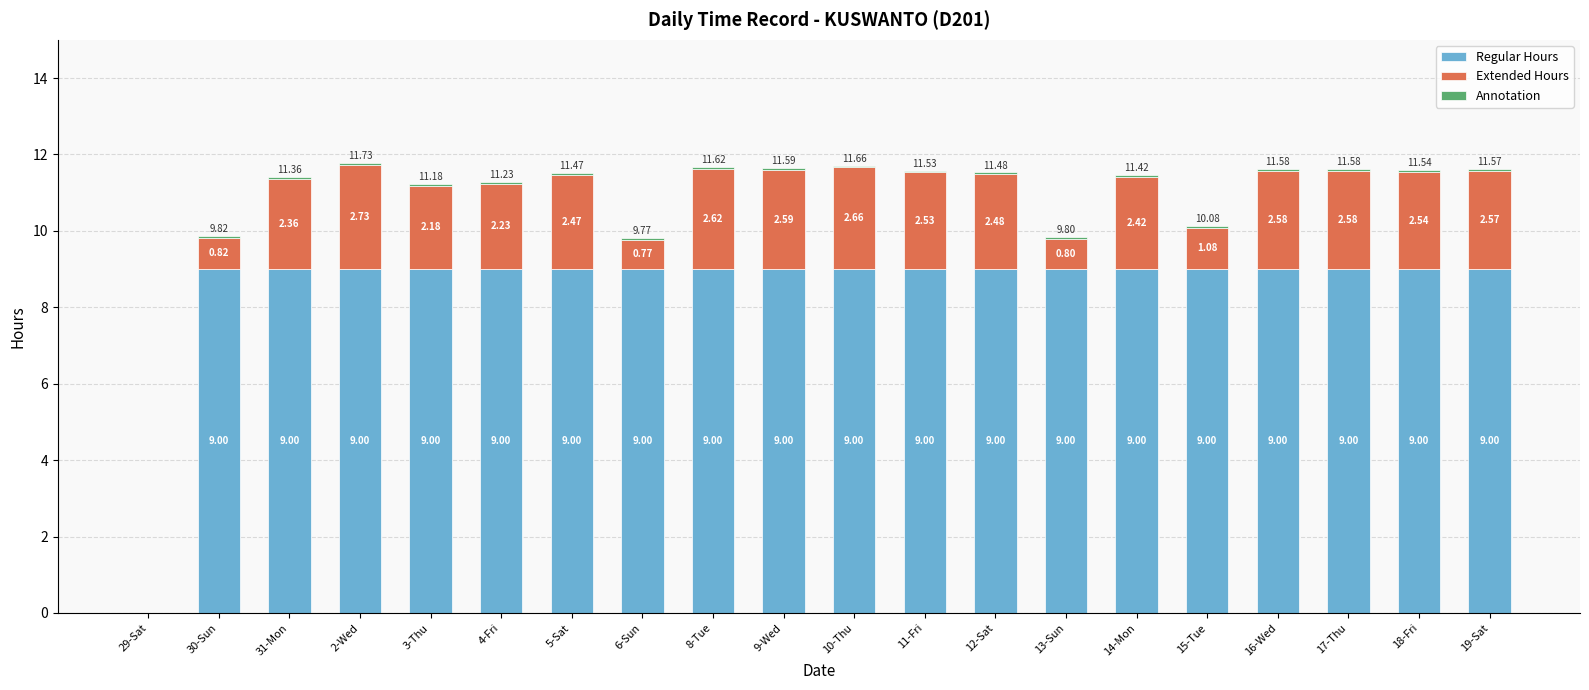

At which category is the sum across all series the highest?

2-Wed